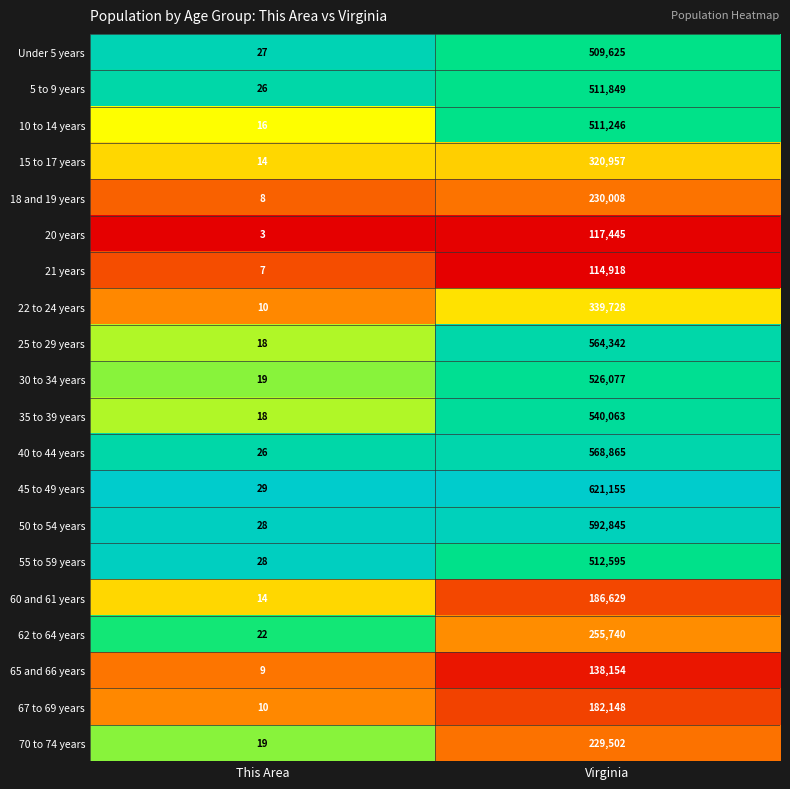

True or false: 15 to 17 years has a value of 24 at This Area.

False